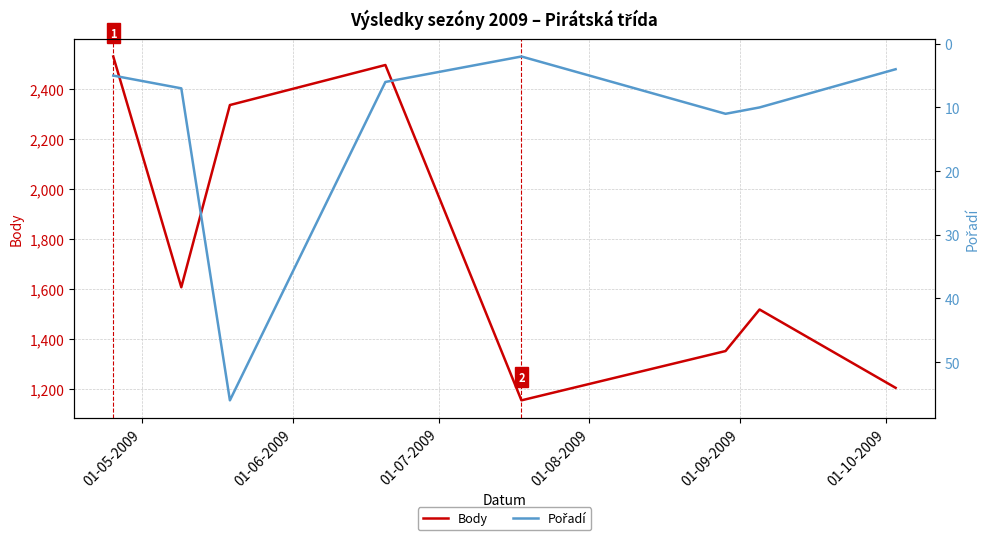

What is the highest value of the Body series?

2530